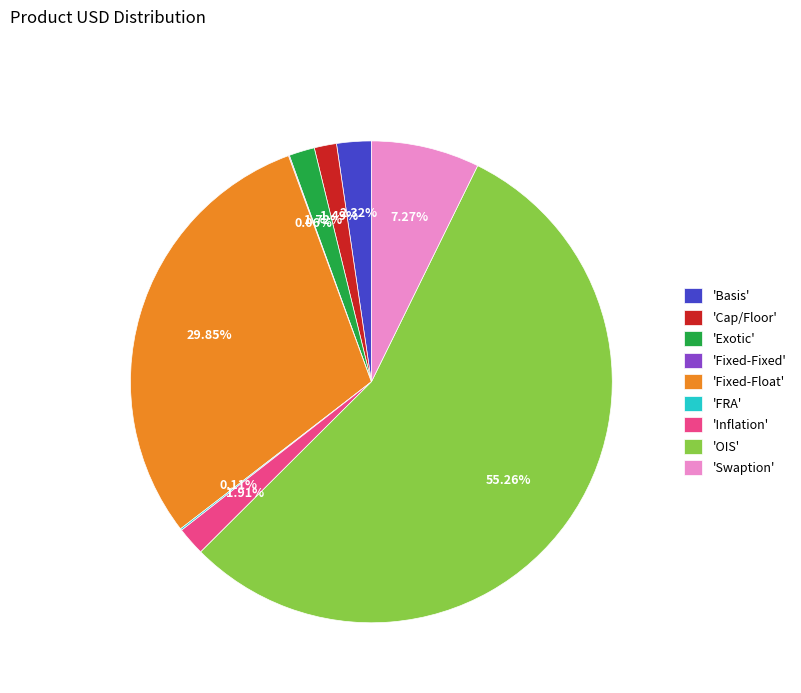

What is the ratio of the value at 'Inflation' to the value at 'Basis'?

0.8